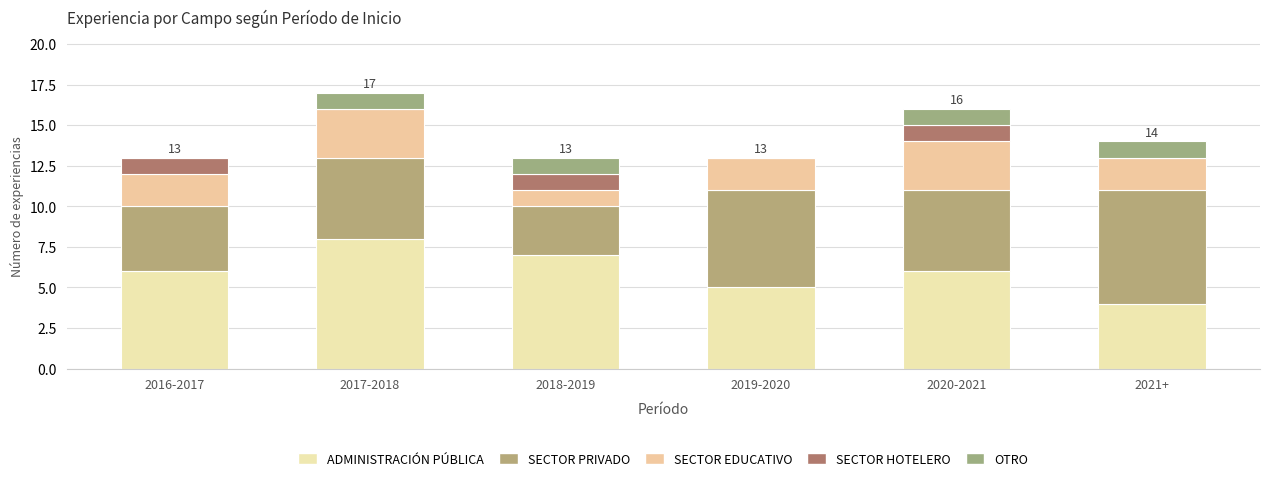

Count the number of data series in this chart.

5